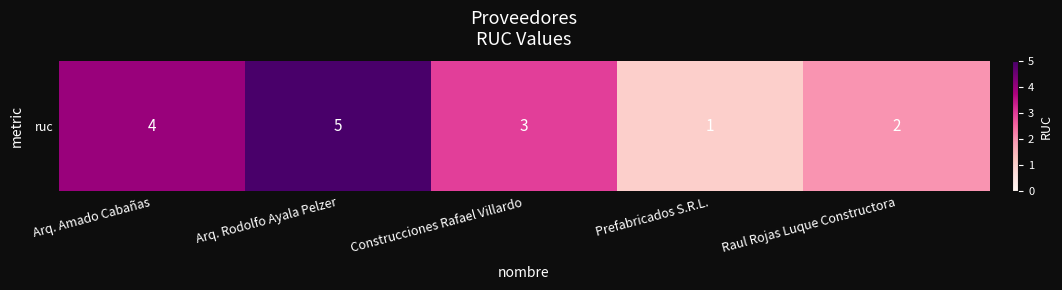

Which label corresponds to the smallest value in the chart?

Prefabricados S.R.L.